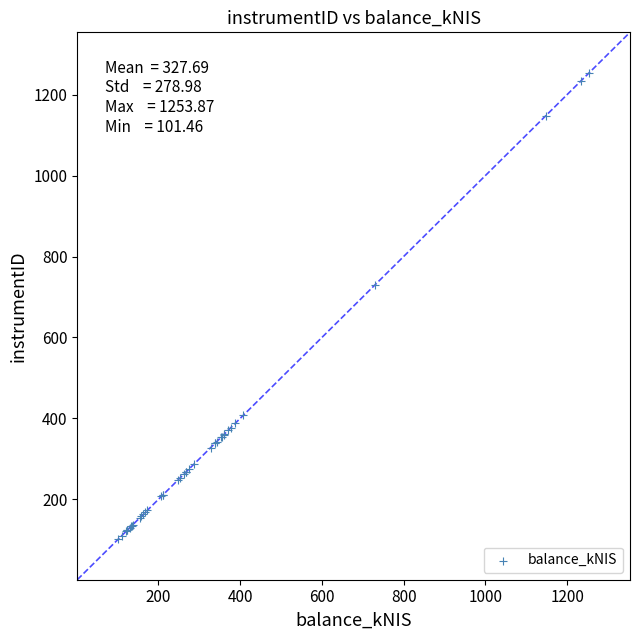

What Y value in the scatter plot is closest to 677?

730.0